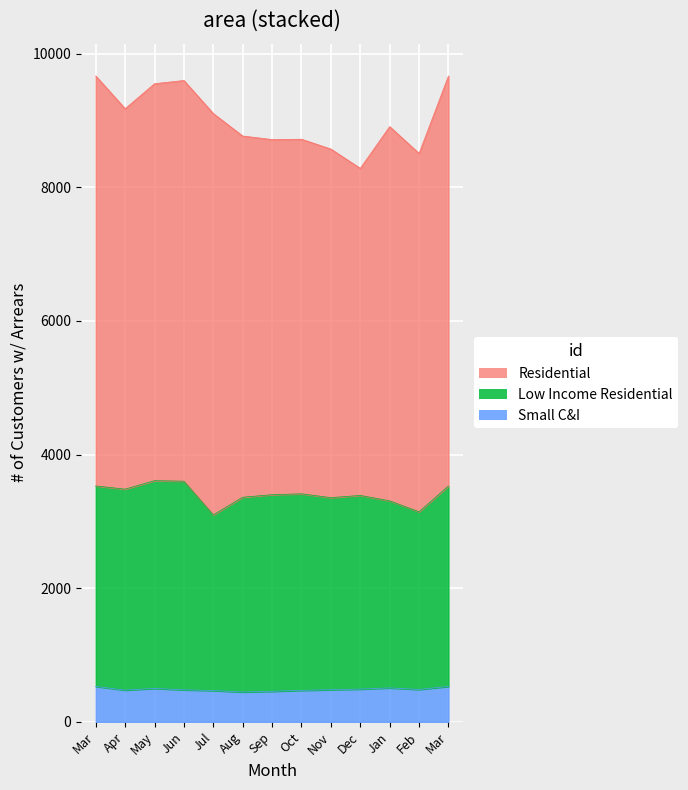

What is the difference between the second highest and minimum values in the Small C&I series?

83